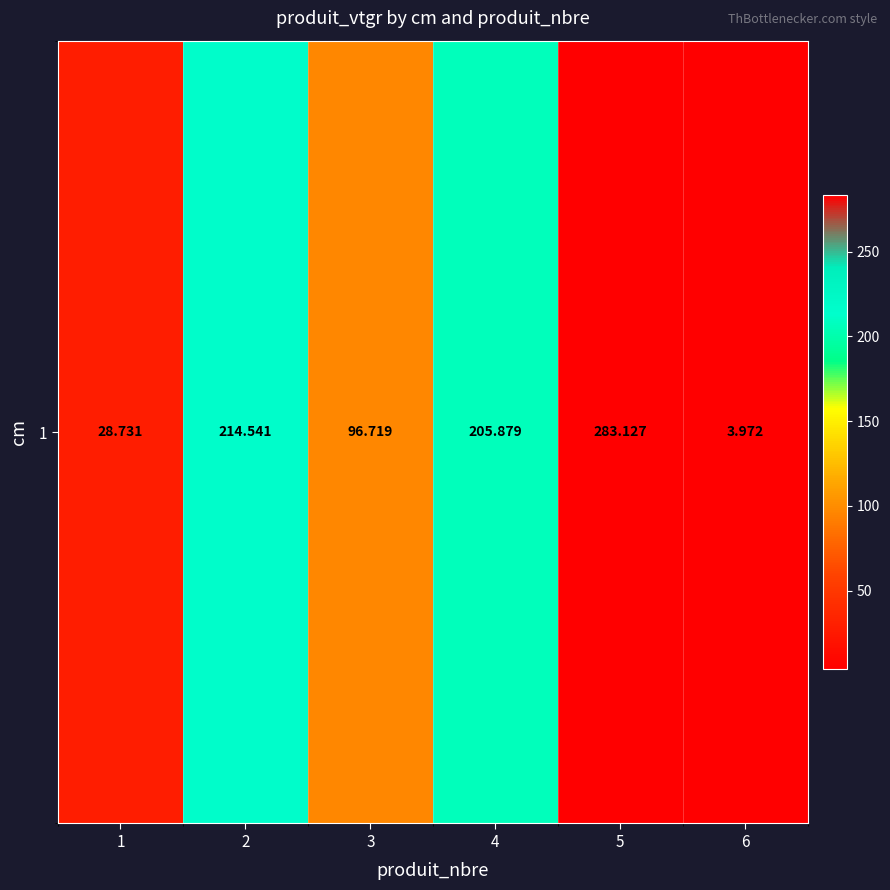

How many categories are shown in the chart?

6